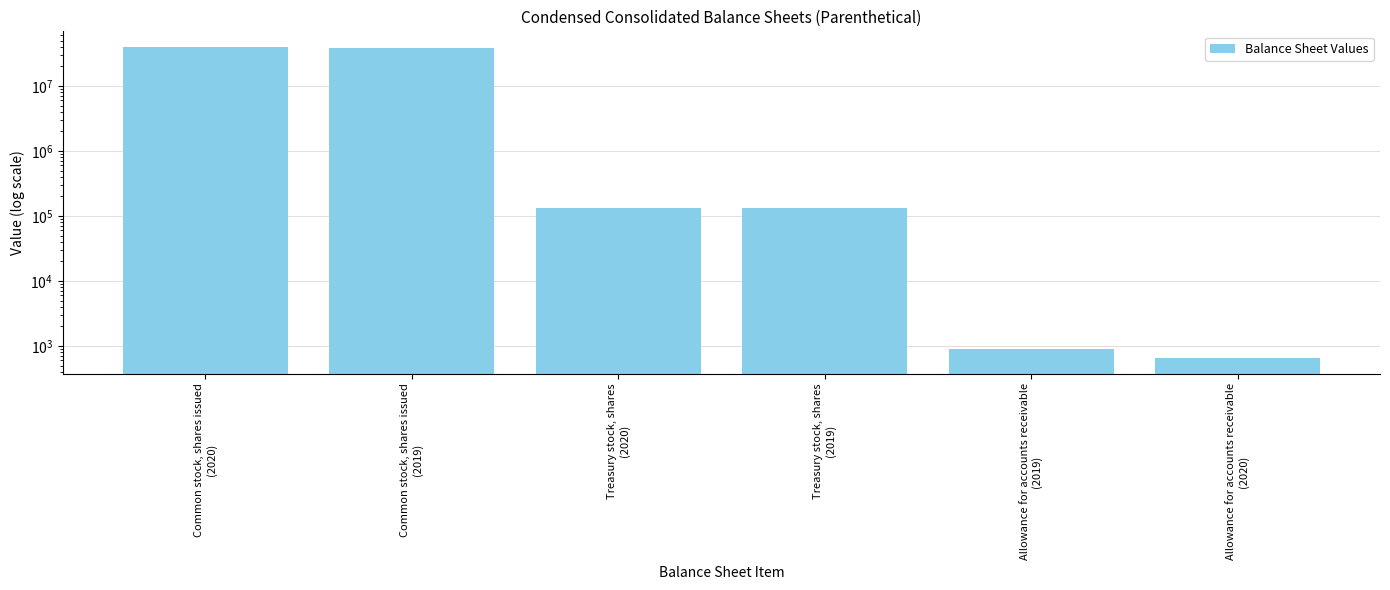

Are the bars grouped side by side (vs. stacked)?

No